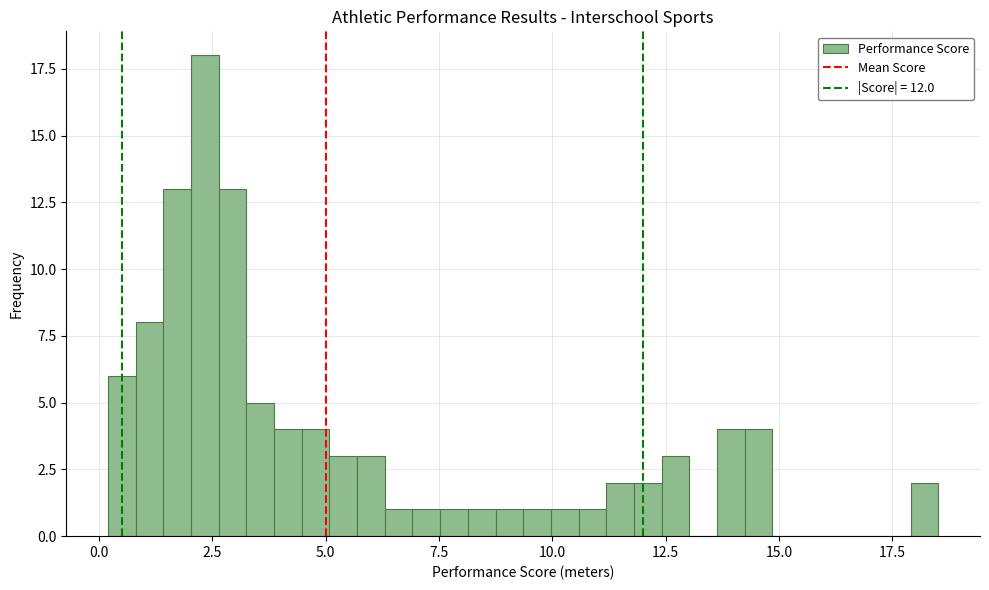

Around what value on the x-axis is the tallest bar? Give the approximate position of its centre, as read against the axis.

2.5